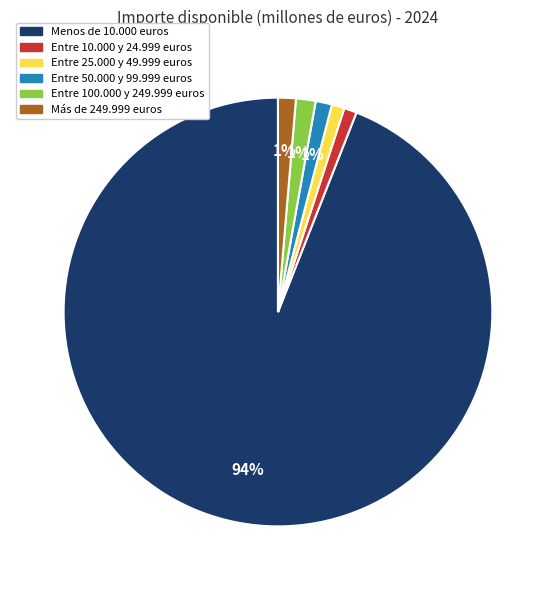

To the nearest percent, what percentage of the pie is Entre 10.000 y 24.999 euros?

1%